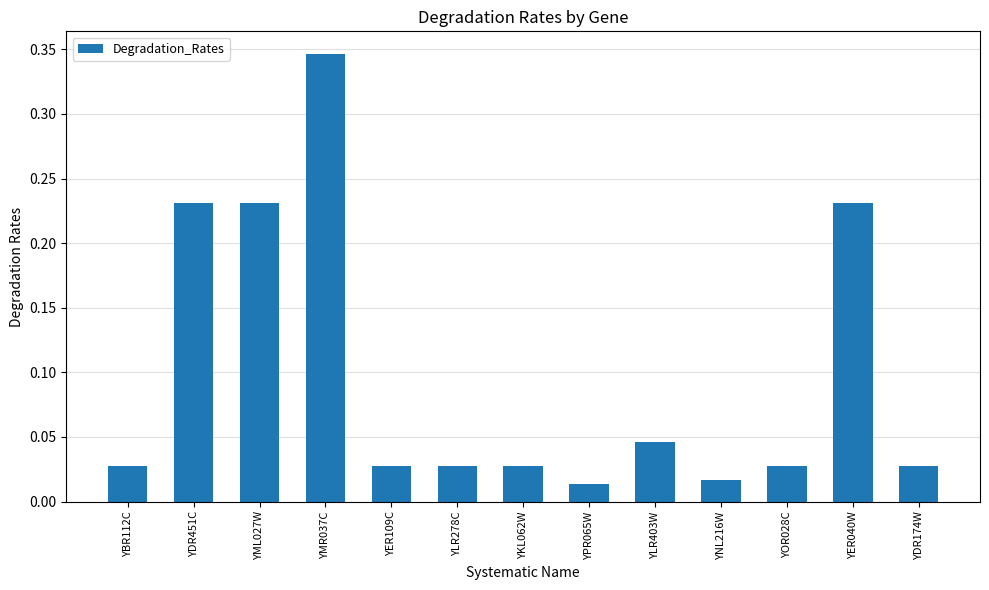

What is the label of the 2nd bar from the right?

YER040W